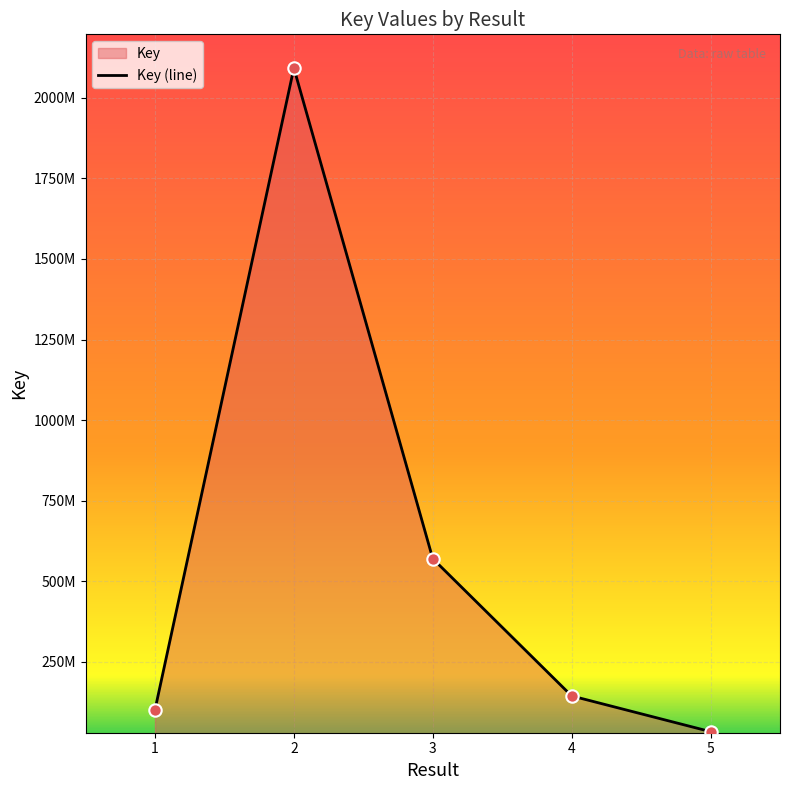

What is the change in value from 3 to 4?

-425788562